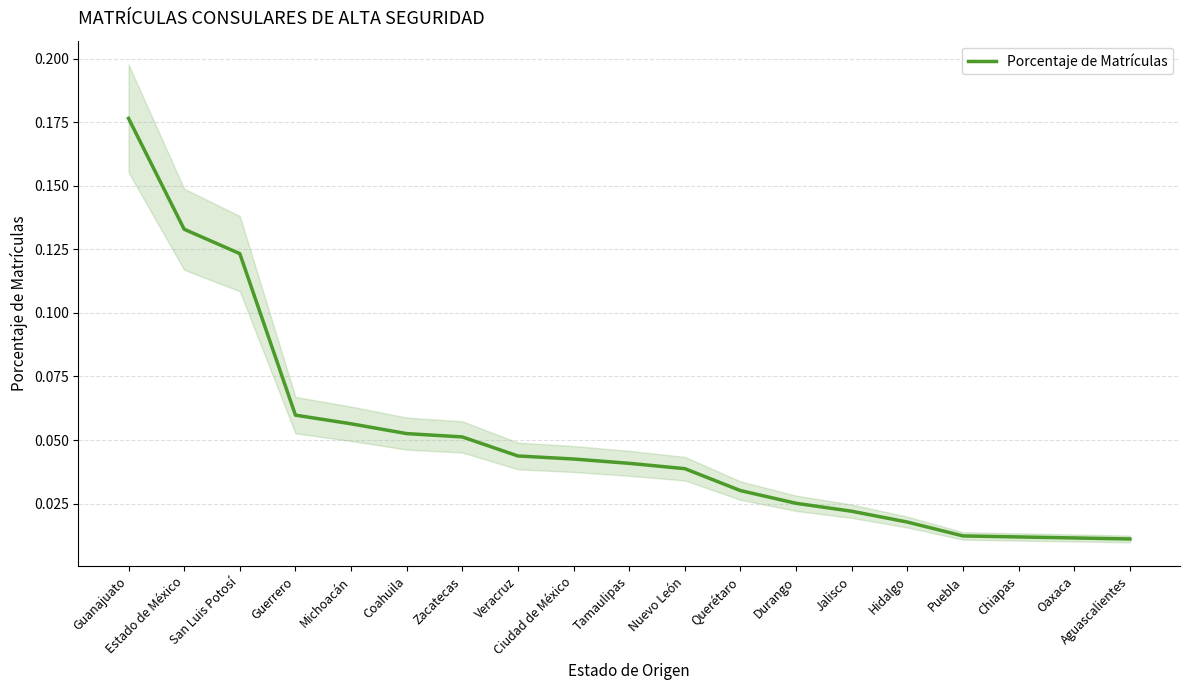

Rank the categories by value from highest to lowest.

Guanajuato, Estado de México, San Luis Potosí, Guerrero, Michoacán, Coahuila, Zacatecas, Veracruz, Ciudad de México, Tamaulipas, Nuevo León, Querétaro, Durango, Jalisco, Hidalgo, Puebla, Chiapas, Oaxaca, Aguascalientes